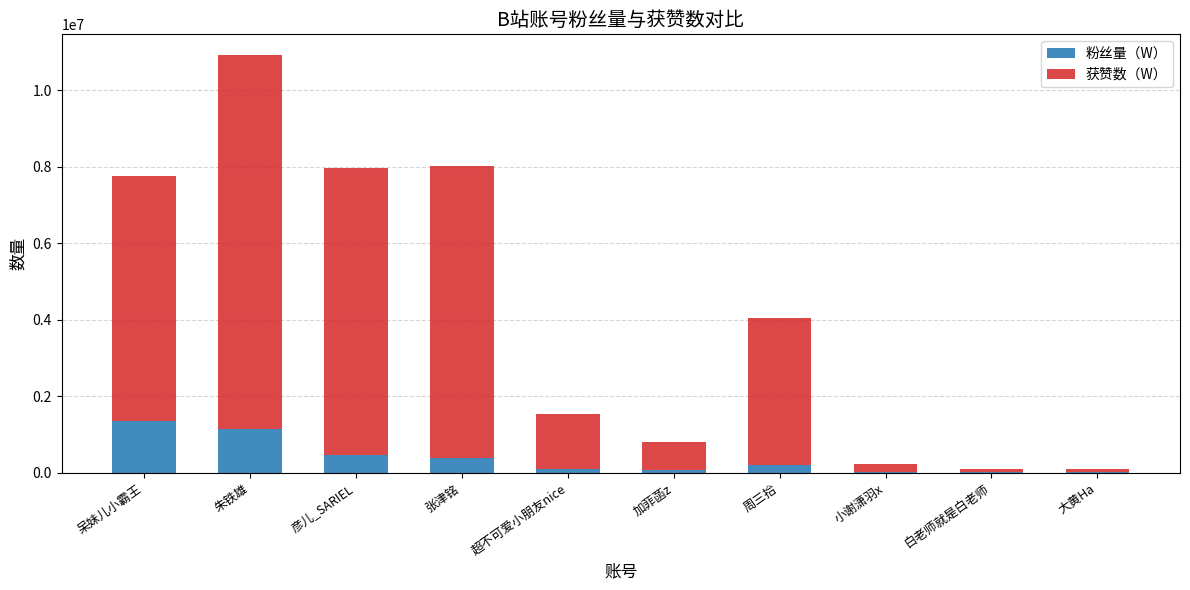

The value of 粉丝量（W） at 呆妹儿小霸王 is 1750945. True or false?

False